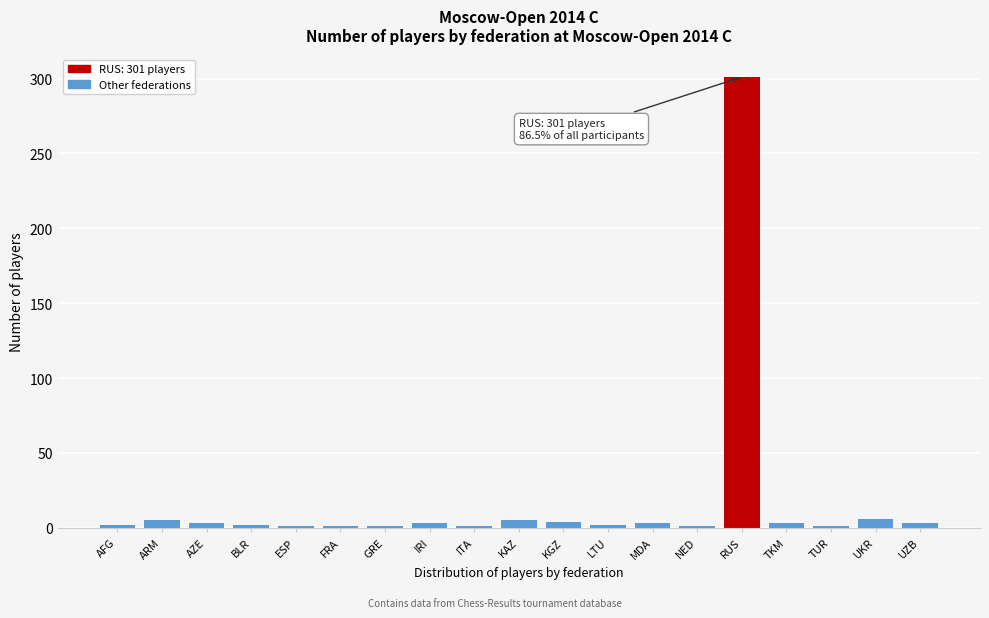

What is the difference between the maximum and second lowest values?

300